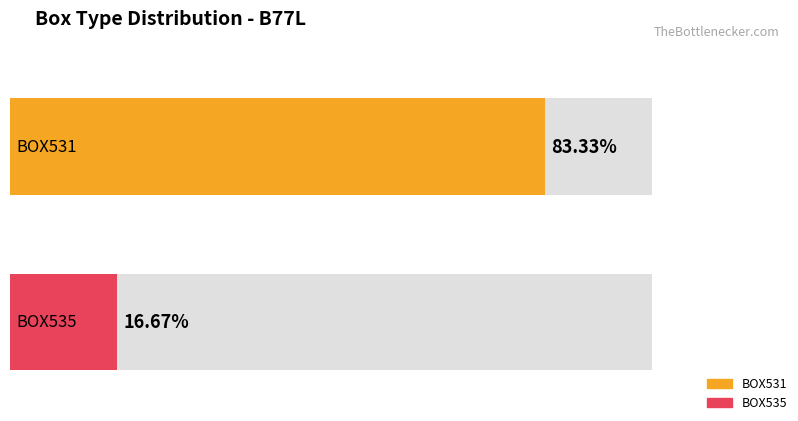

List the series in order of their peak value, highest first.

BOX531, BOX535